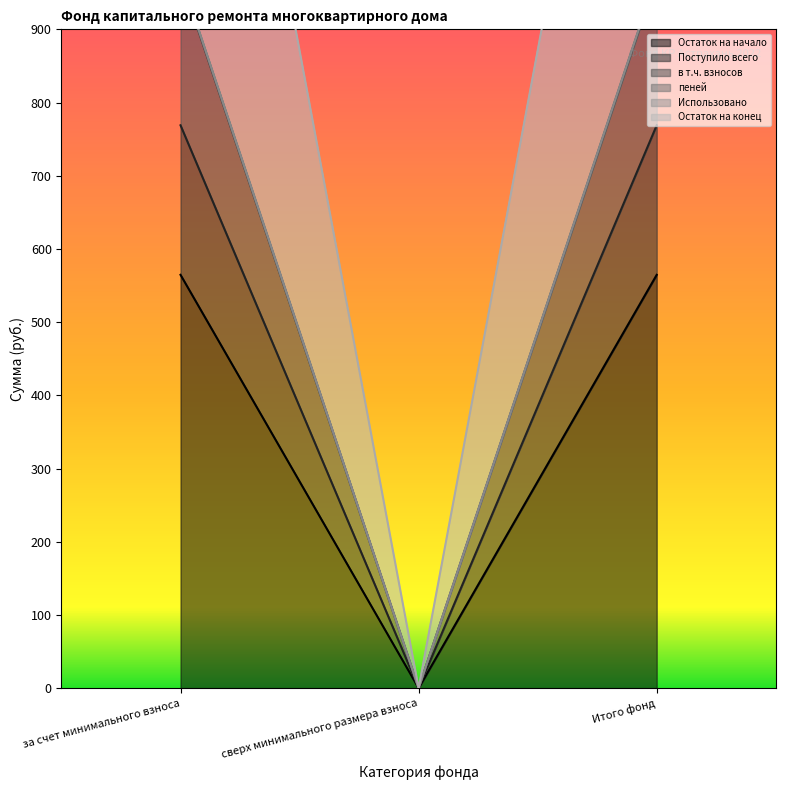

At which category is the sum across all series the highest?

за счет минимального взноса